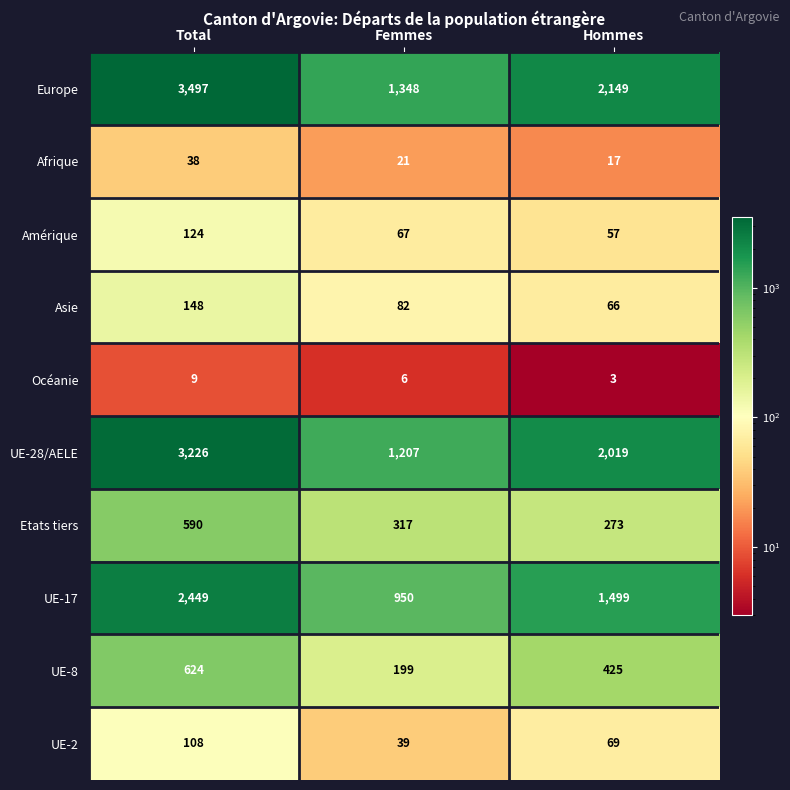

The value of Asie at Total is 45. True or false?

False